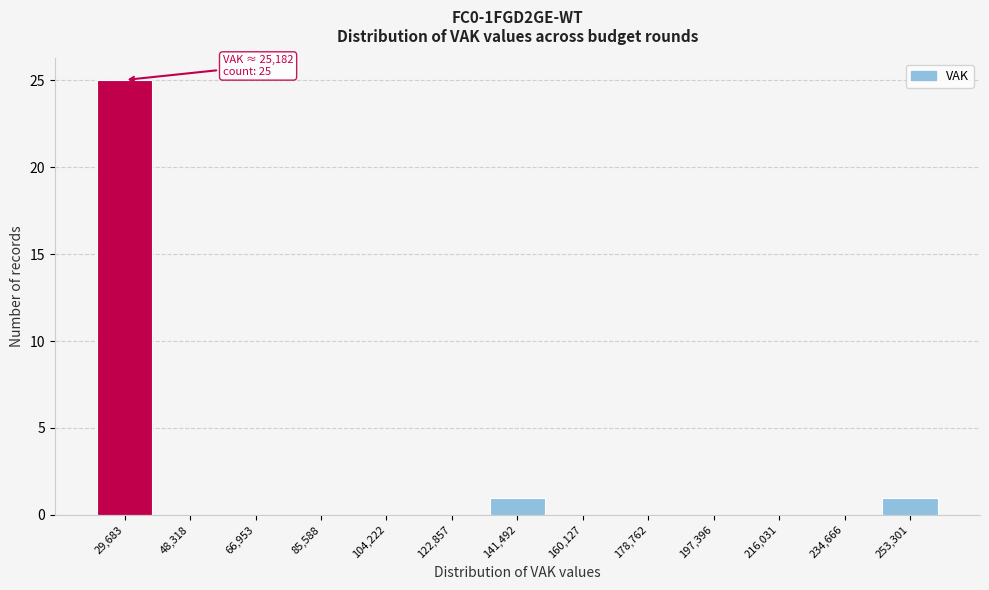

Over which range of the x-axis is the bar tallest?

20000 to 40000